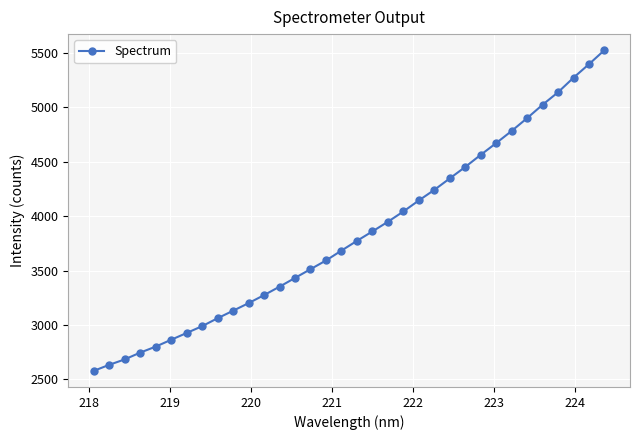

What is the average value?

3839.2